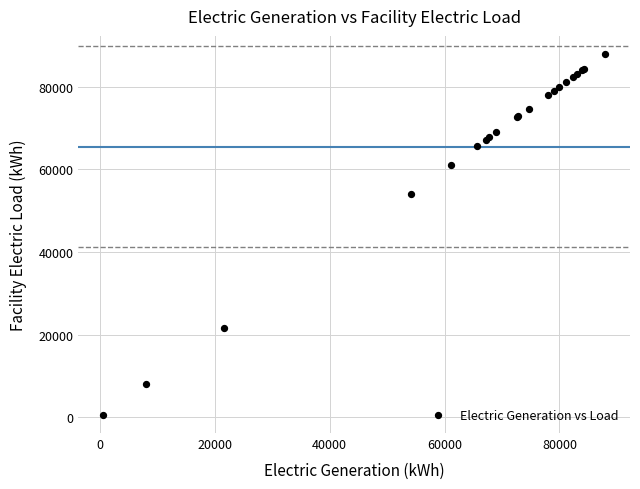

What Y value in the scatter plot is closest to 44248?

54092.5